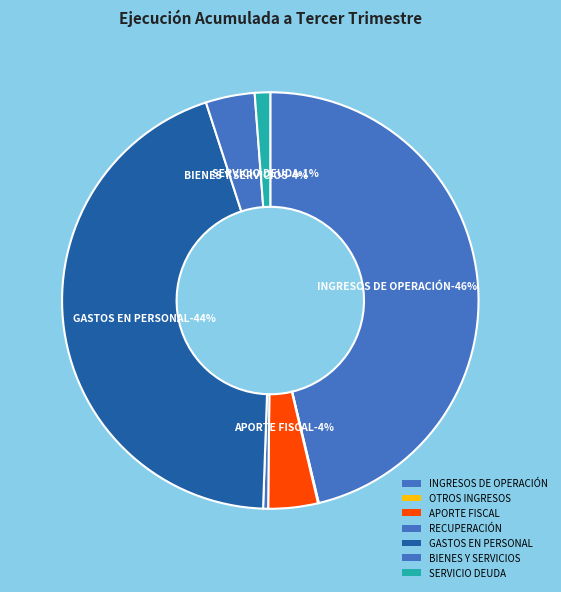

Does INGRESOS DE OPERACIÓN account for over 50% of the chart?

No